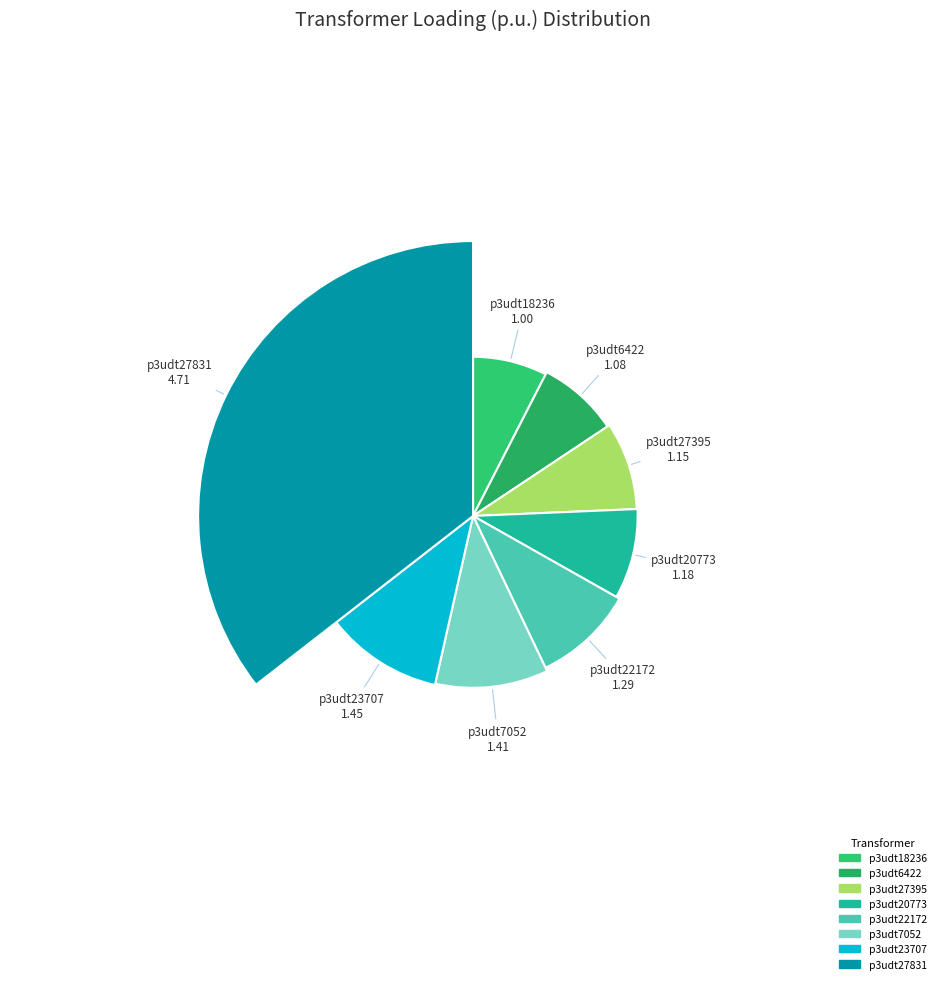

Is there a majority slice in this chart?

No